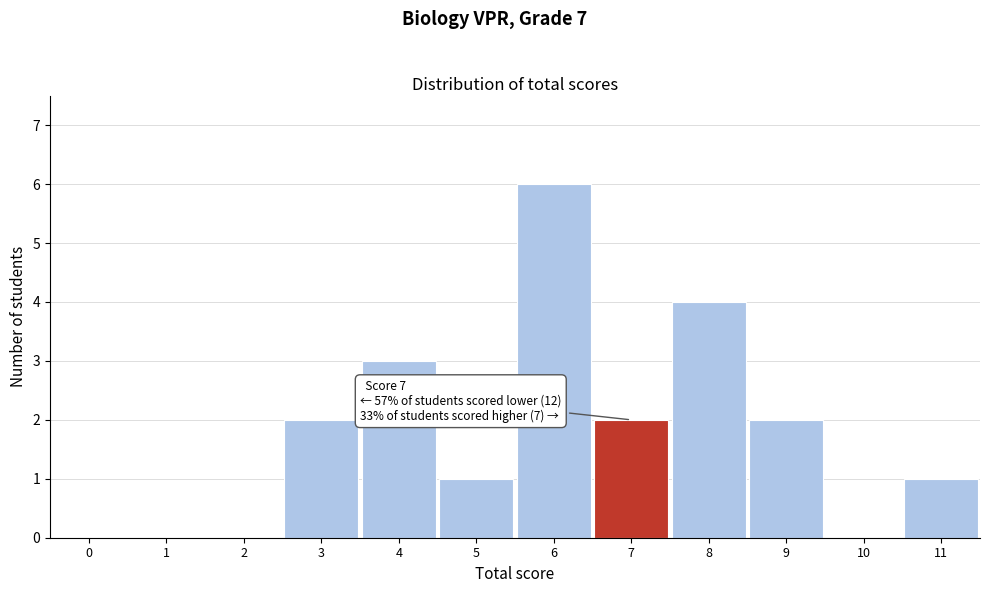

Reading left to right, extract all data points from this chart.

0=0	1=0	2=0	3=2	4=3	5=1	6=6	7=2	8=4	9=2	10=0	11=1